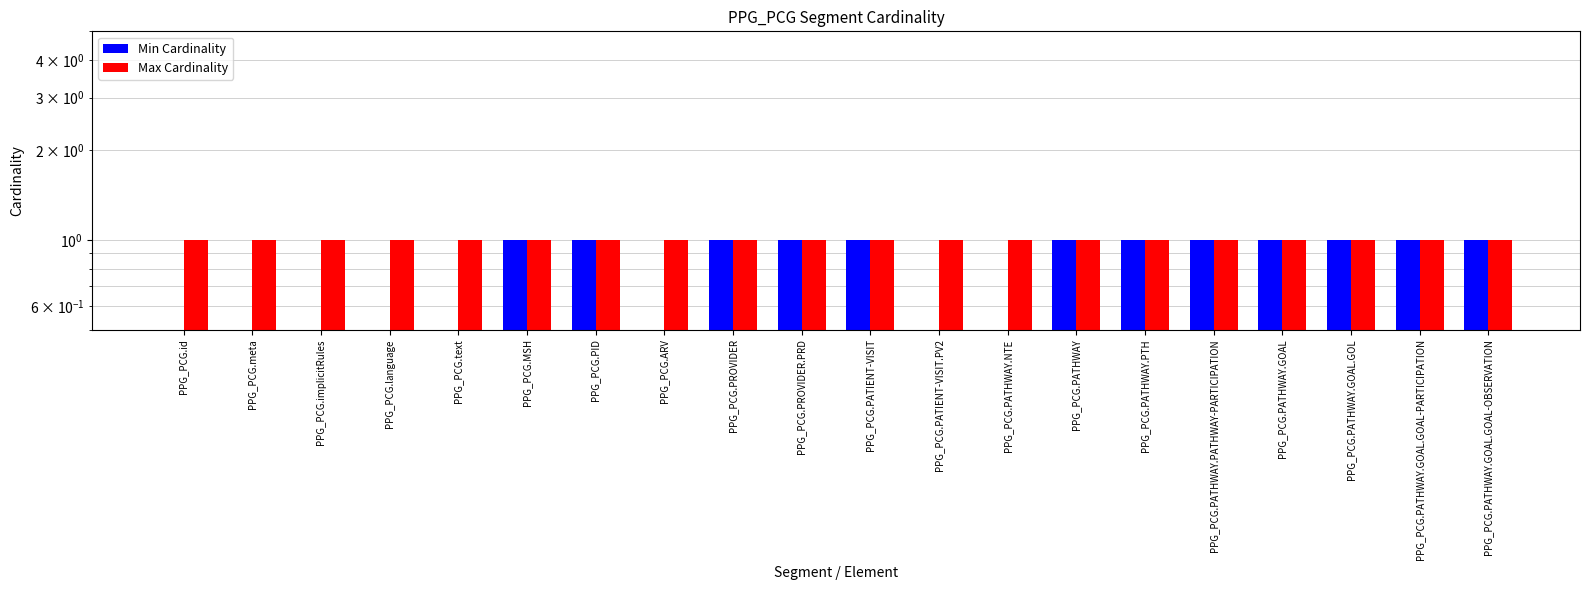

True or false: Max Cardinality has a value of 0 at PPG_PCG.PROVIDER.

False